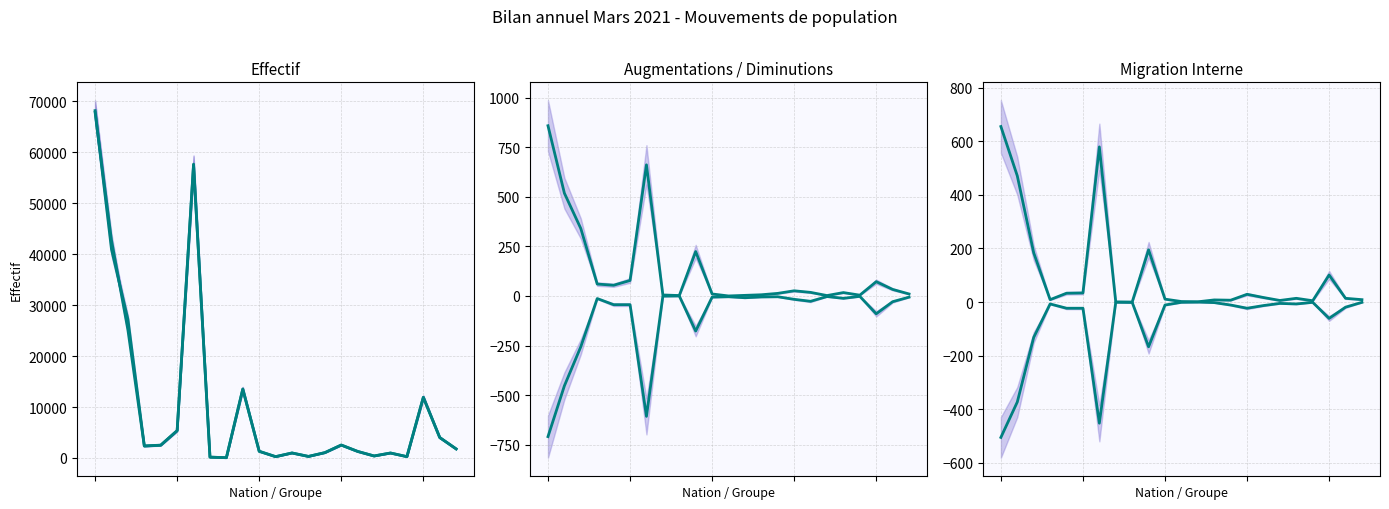

Which series has the largest range (max minus min)?

Effectif du mois (col_1)